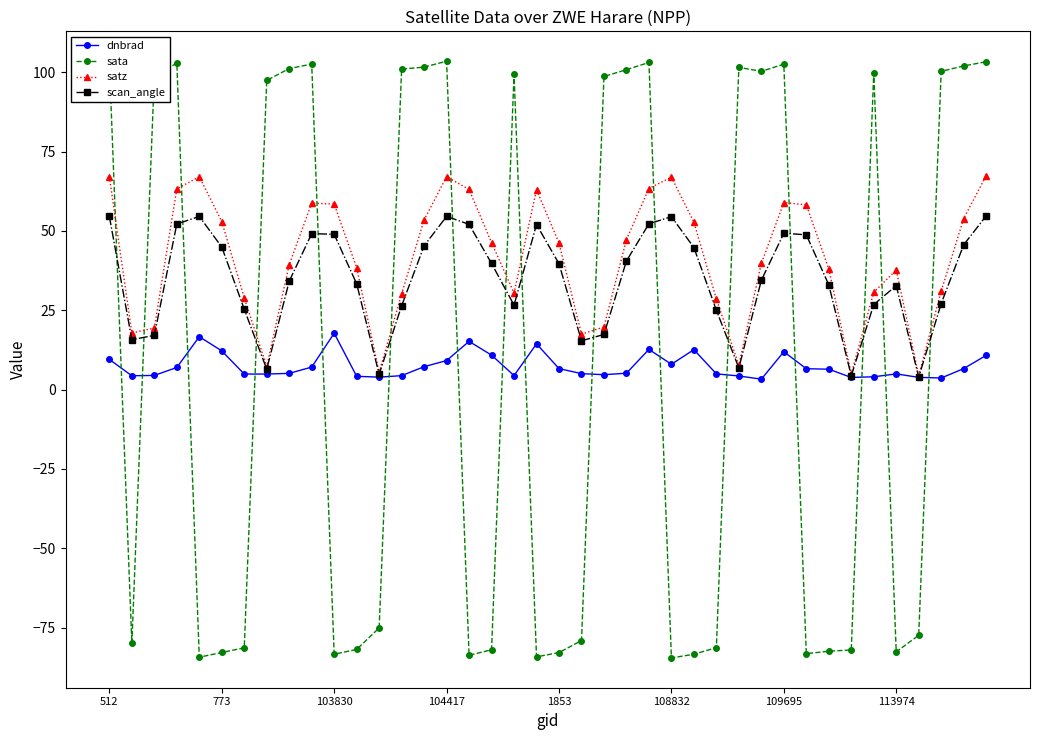

Rank the series by their maximum value, from lowest to highest.

dnbrad, scan_angle, satz, sata